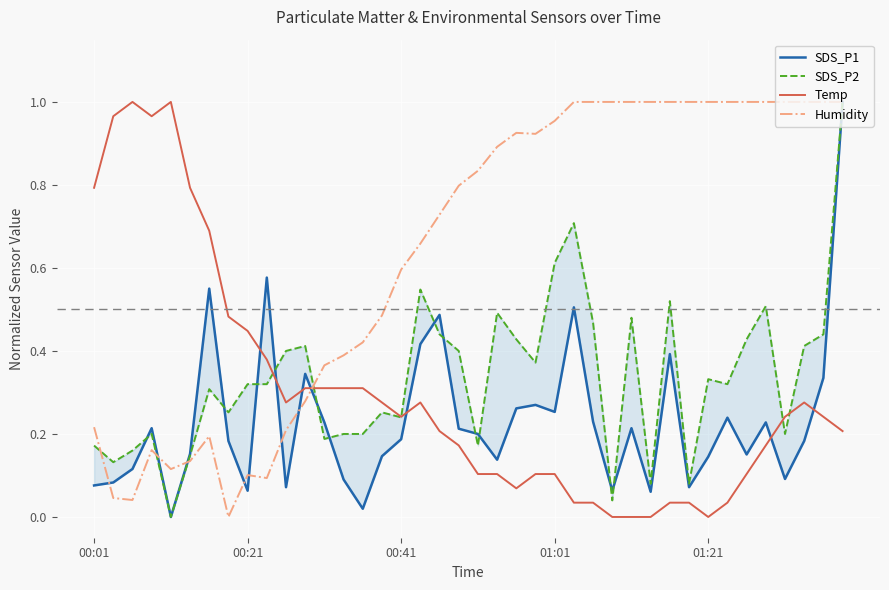

How many lines are shown in the chart?

4